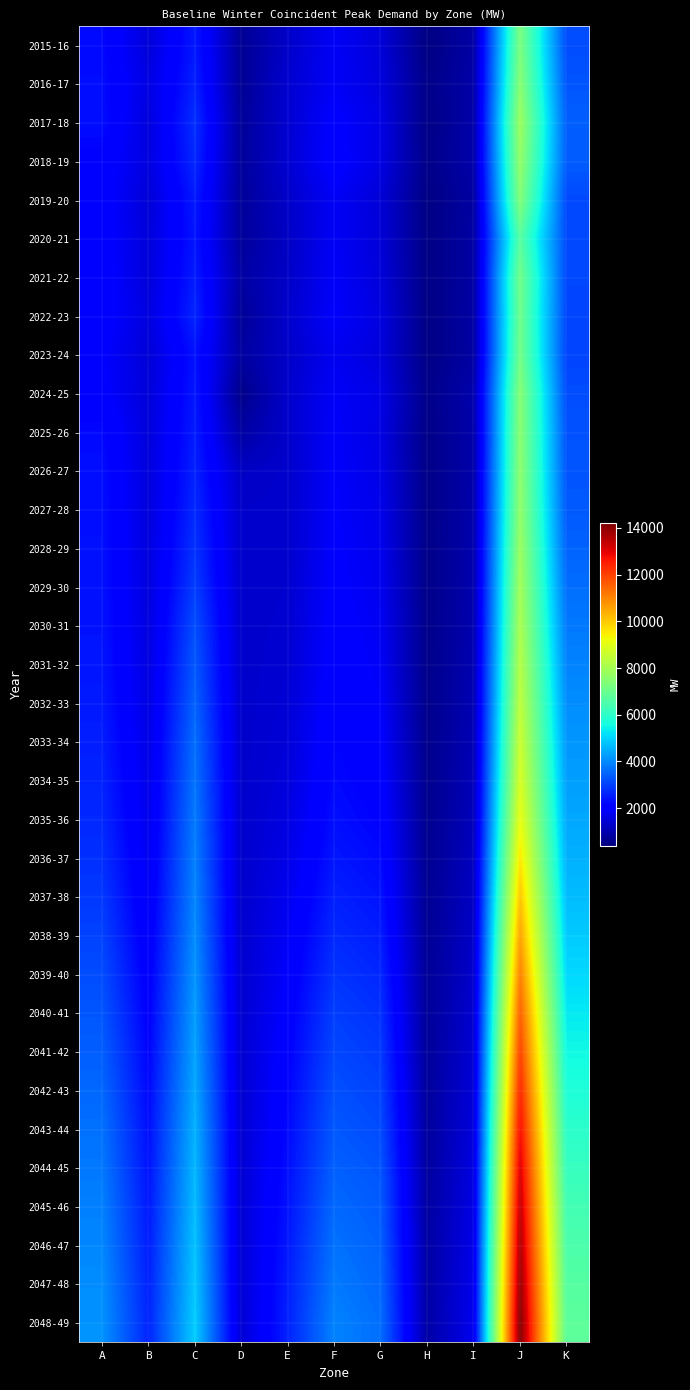

Which label corresponds to the largest value in the chart?

J